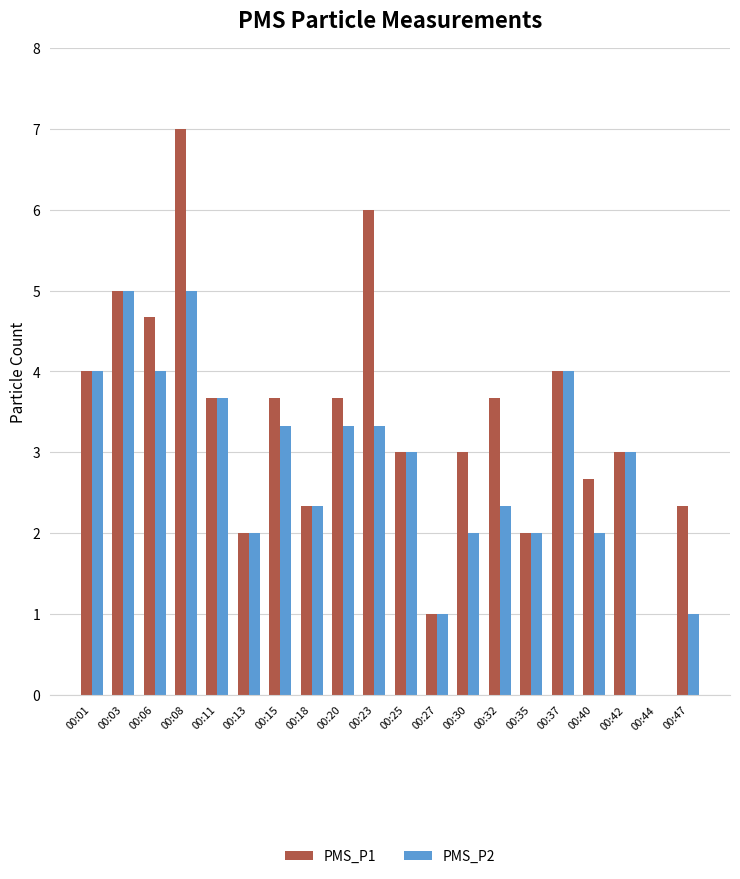

Reading left to right, what are all the values shown in this chart?

PMS_P1: 4.0	5.0	4.7	7.0	3.7	2.0	3.7	2.3	3.7	6.0	3.0	1.0	3.0	3.7	2.0	4.0	2.7	3.0	0.0	2.3
PMS_P2: 4.0	5.0	4.0	5.0	3.7	2.0	3.3	2.3	3.3	3.3	3.0	1.0	2.0	2.3	2.0	4.0	2.0	3.0	0.0	1.0